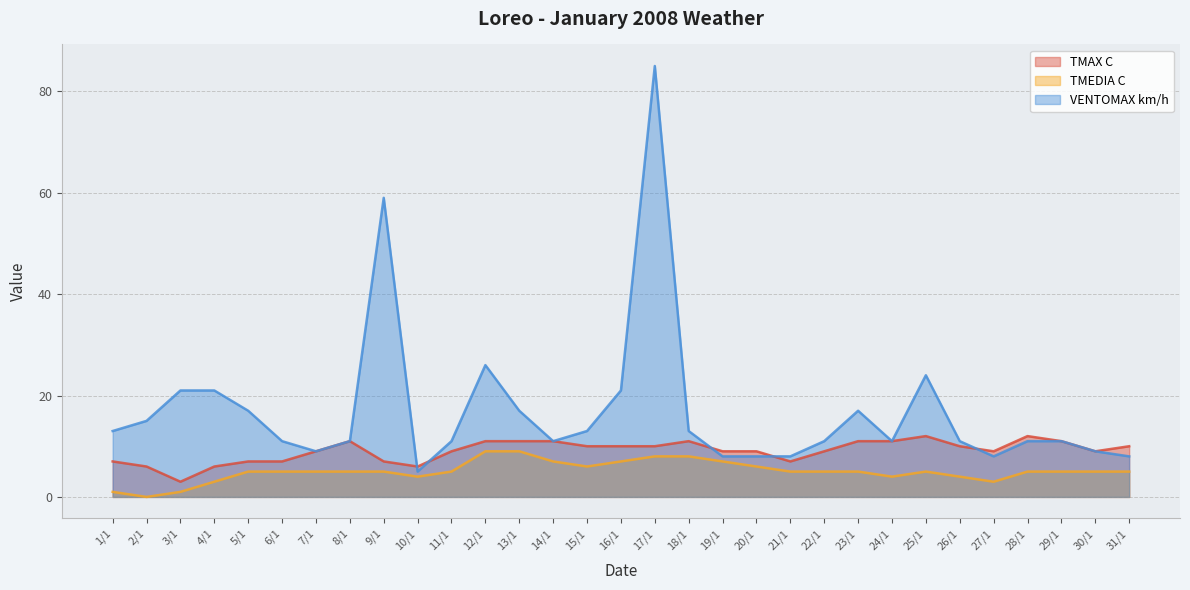

What is the sum of the VENTOMAX km/h values at 19/1 and 12/1?

34